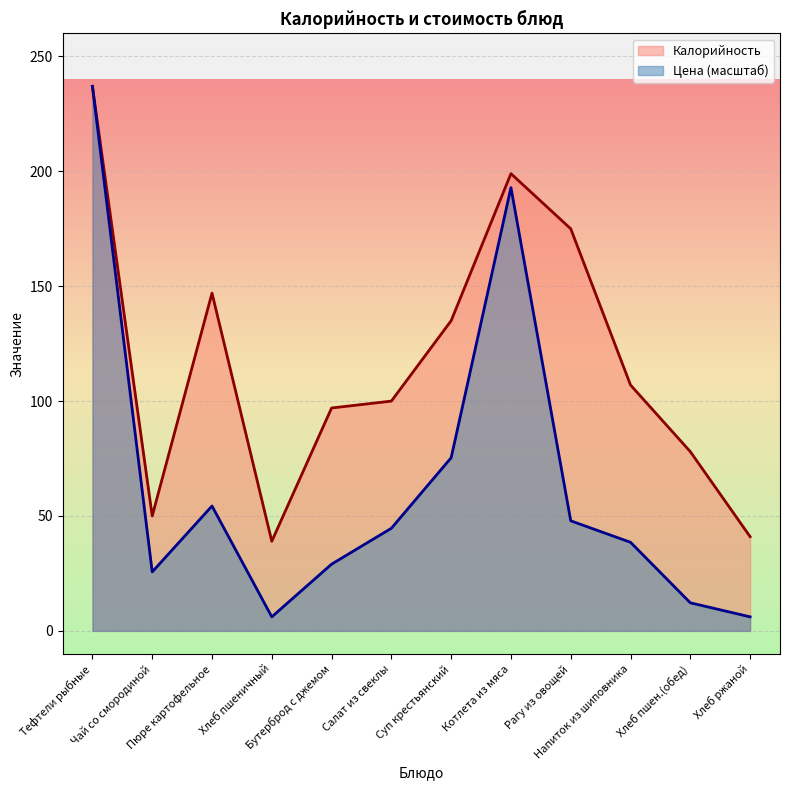

Between Бутерброд с джемом and Салат из свеклы, which series saw the biggest shift?

Цена (масштаб)